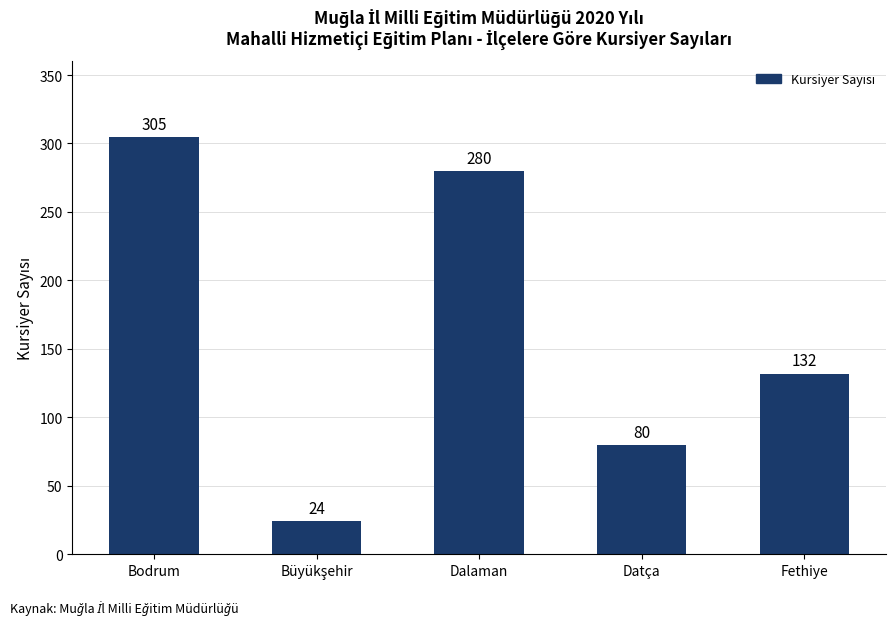

Reading left to right, transcribe all the data shown in this chart.

305	24	280	80	132